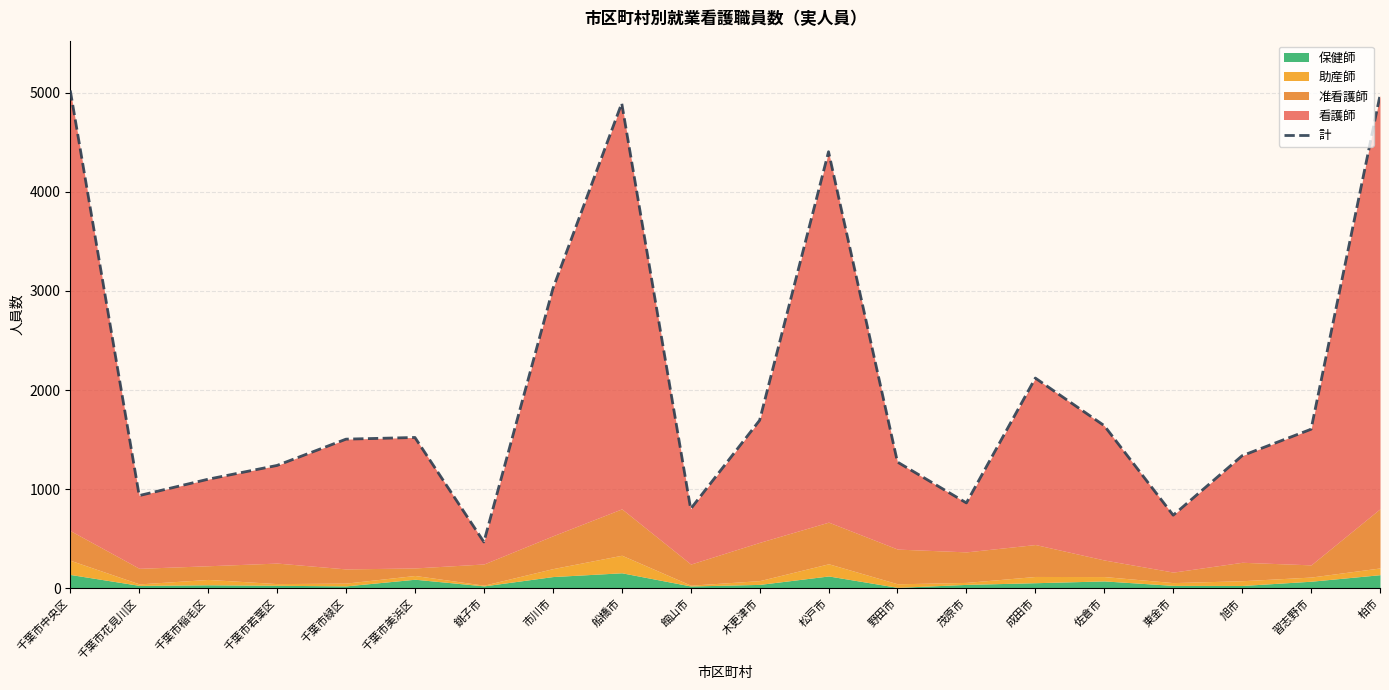

How many points are lower than both their immediate neighbors (excluding endpoints)?

5